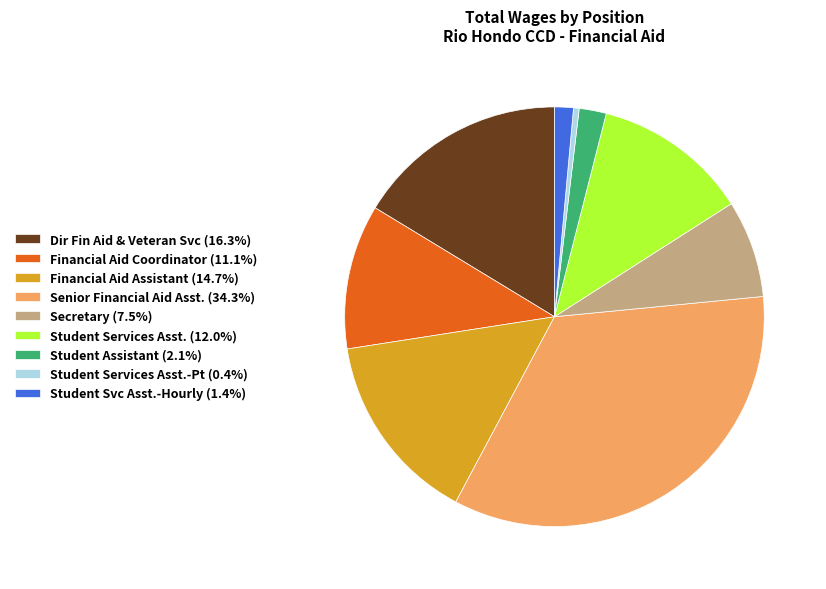

Approximately how many times larger is the value at Financial Aid Assistant (14.7%) compared to Dir Fin Aid & Veteran Svc (16.3%)?

0.9